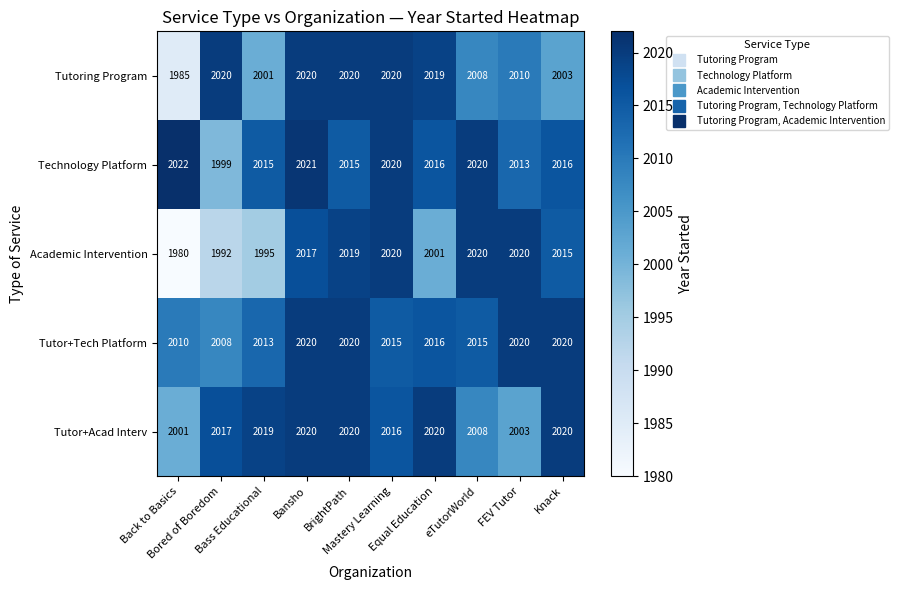

What is the difference between the second highest and second lowest values in the Tutoring Program series?

19